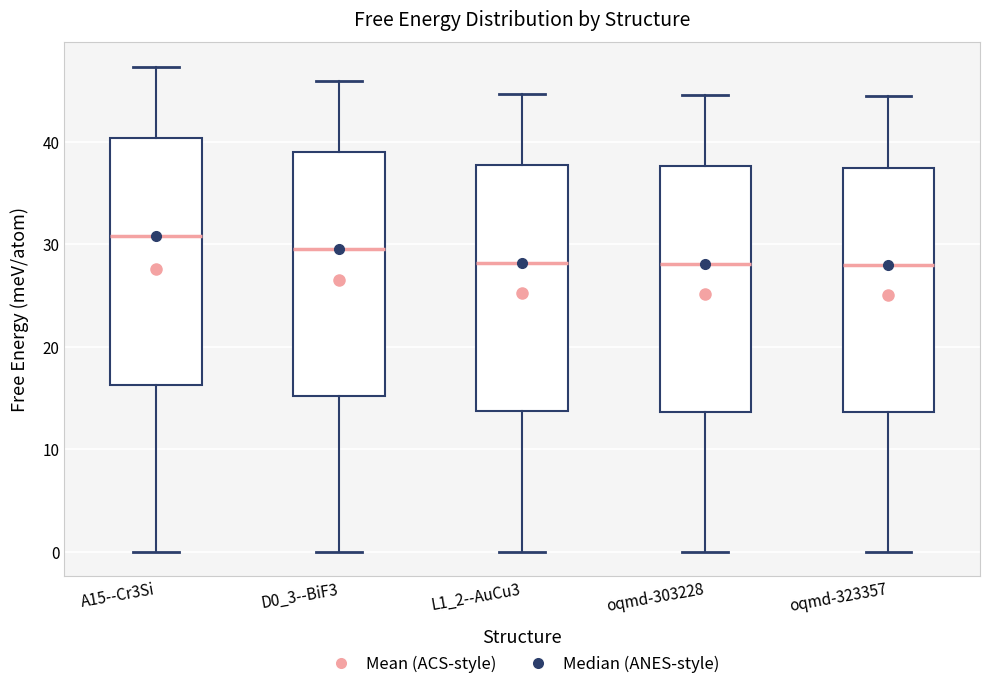

Reading left to right, transcribe this box plot: for each box, give where its median line is, the range the box spans, and where its two whiskers end, as read against the y-axis. The values are not printed on the chart, so give them approximately, as read against the axis.

A15--Cr3Si: median 31, box 16 to 40, whiskers 0 to 47
D0_3--BiF3: median 30, box 15 to 39, whiskers 0 to 46
L1_2--AuCu3: median 28, box 14 to 38, whiskers 0 to 45
oqmd-303228: median 28, box 14 to 38, whiskers 0 to 45
oqmd-323357: median 28, box 14 to 37, whiskers 0 to 44